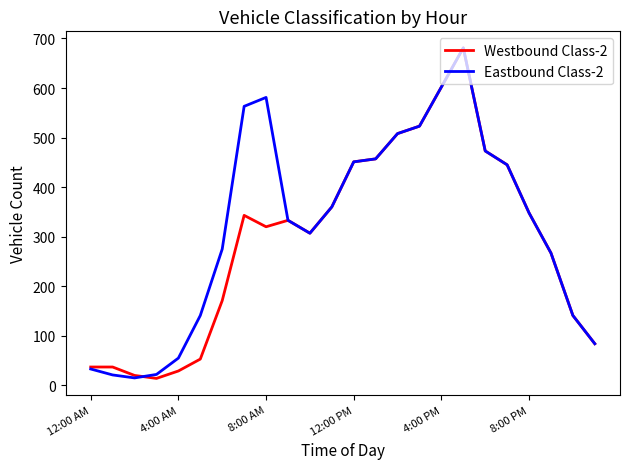

In Eastbound Class-2, how many points are lower than both neighbors (excluding endpoints)?

2